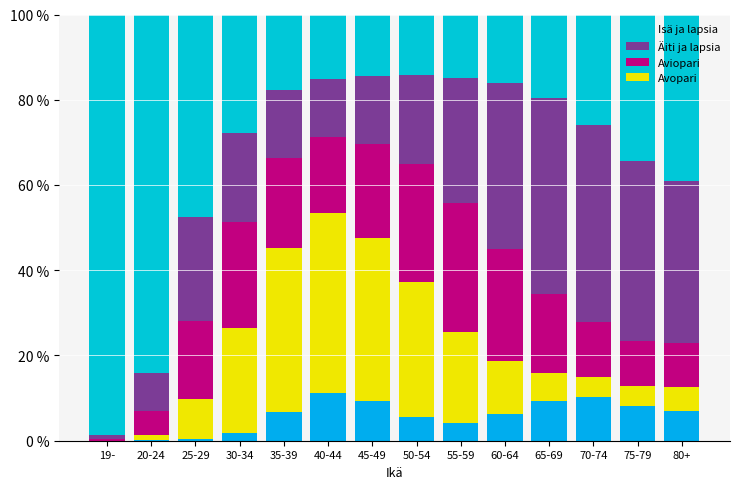

The Ul series shows 9.3 at 45-49. True or false?

True